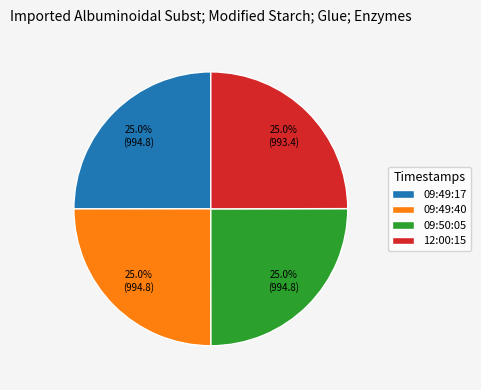

What is the ratio of the value at 09:49:40 to the value at 09:50:05?

1.0